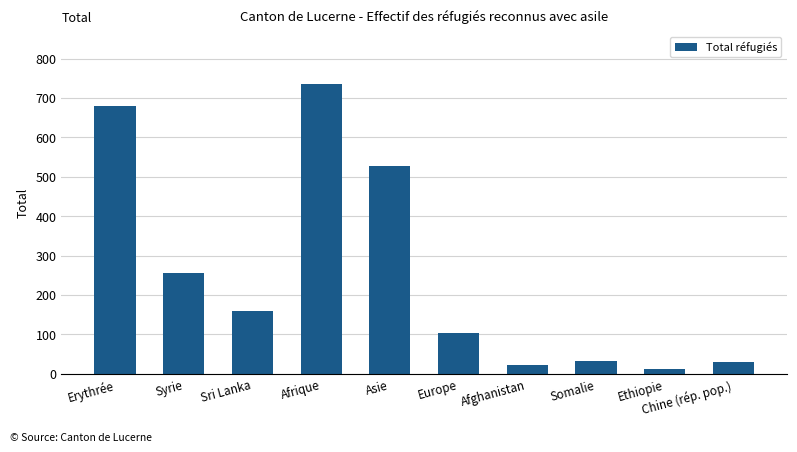

How many data points are less than 160?

5